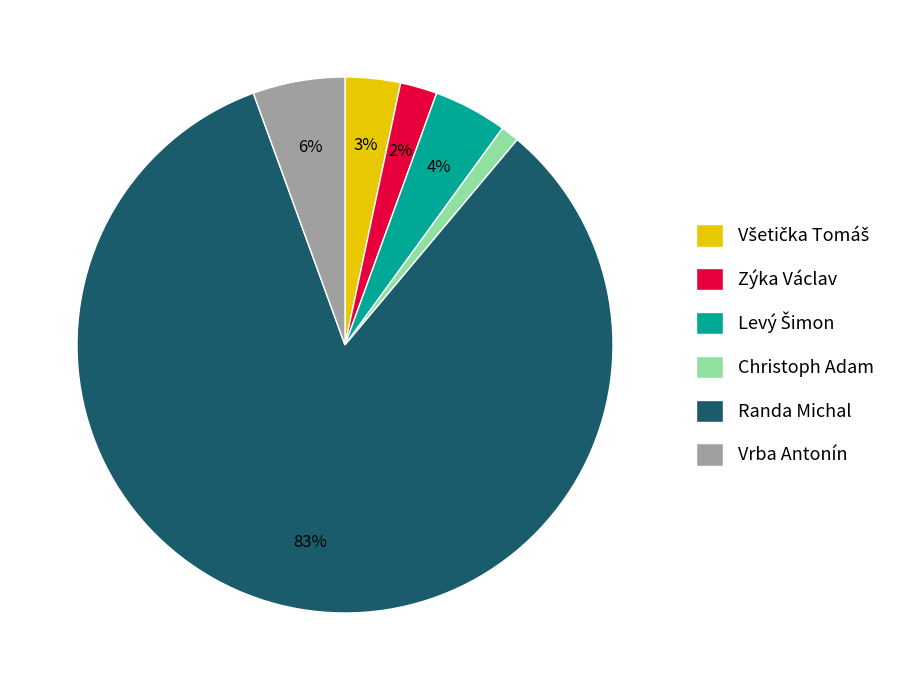

True or false: Randa Michal accounts for 83% of the total.

True